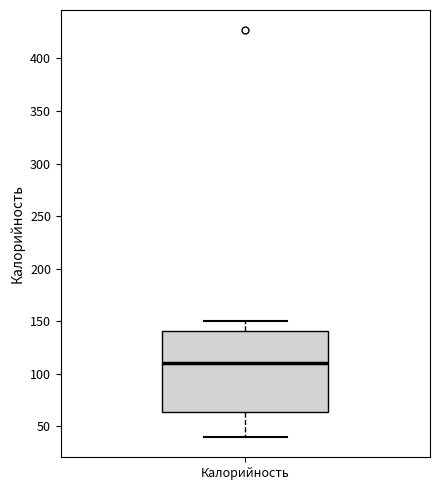

Where does the lower whisker of the box for Калорийность end on the y-axis? The values are not printed on the chart, so give them approximately, as read against the axis.

40